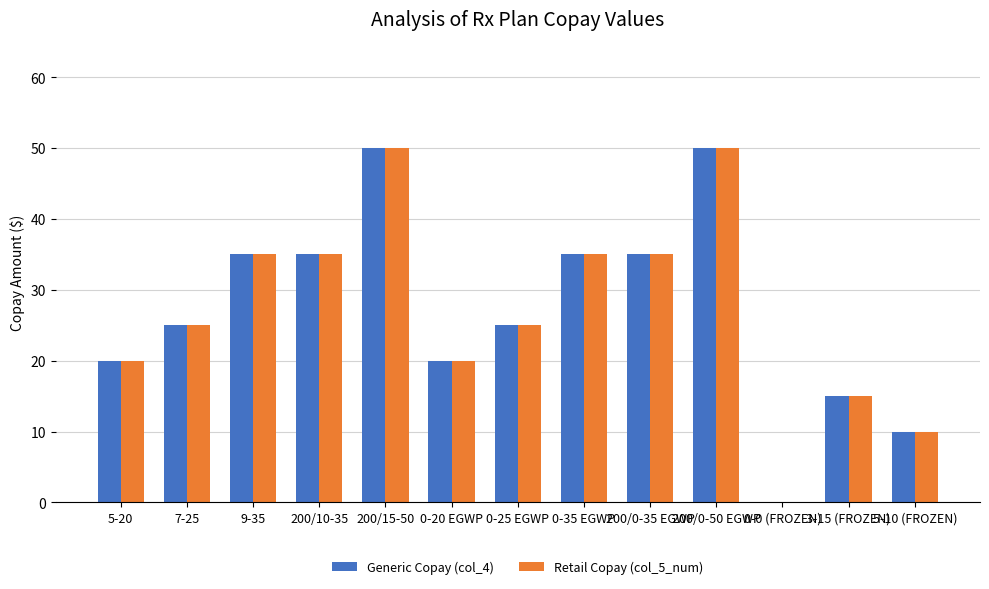

What is the difference between the Retail Copay (col_5_num) values at 200/10-35 and 0-20 EGWP?

15